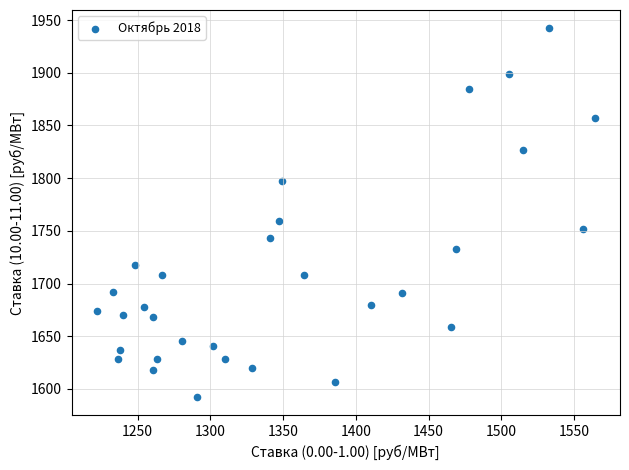

What is the range of X values (max minus min)?

342.7